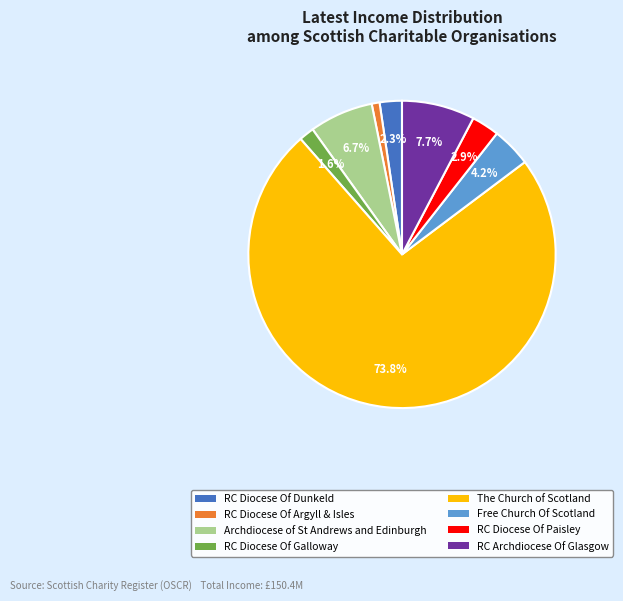

To the nearest percent, what is the combined percentage of Archdiocese of St Andrews and Edinburgh and RC Diocese Of Dunkeld?

9%